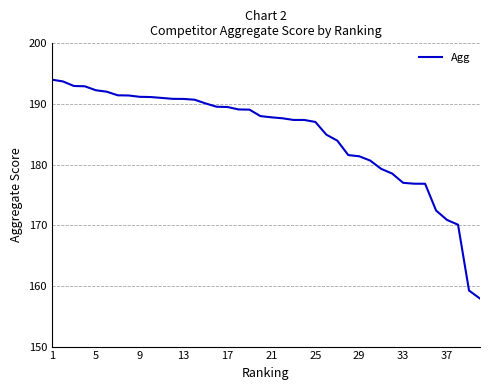

What is the minimum value shown in the chart?

157.9